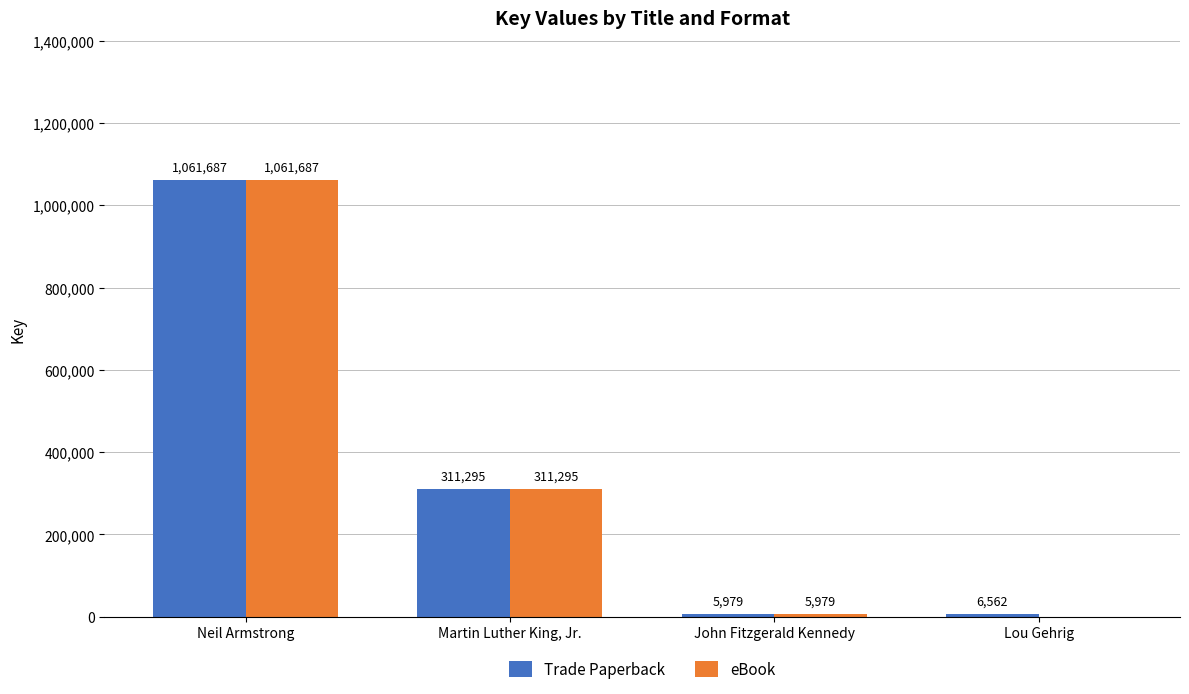

What is the total value across all series at Neil Armstrong?

2123374